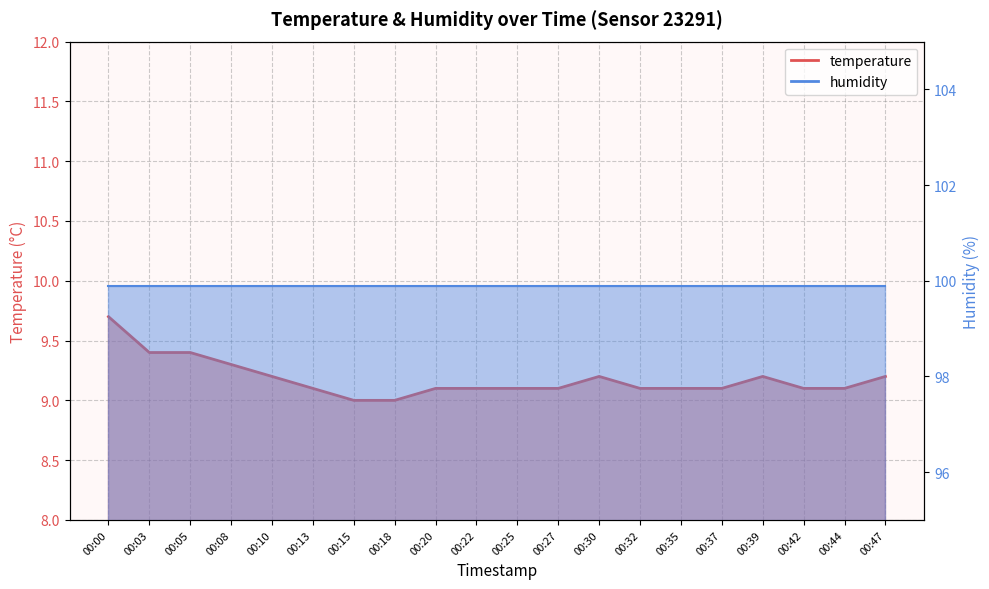

Does the chart have visible grid lines?

Yes